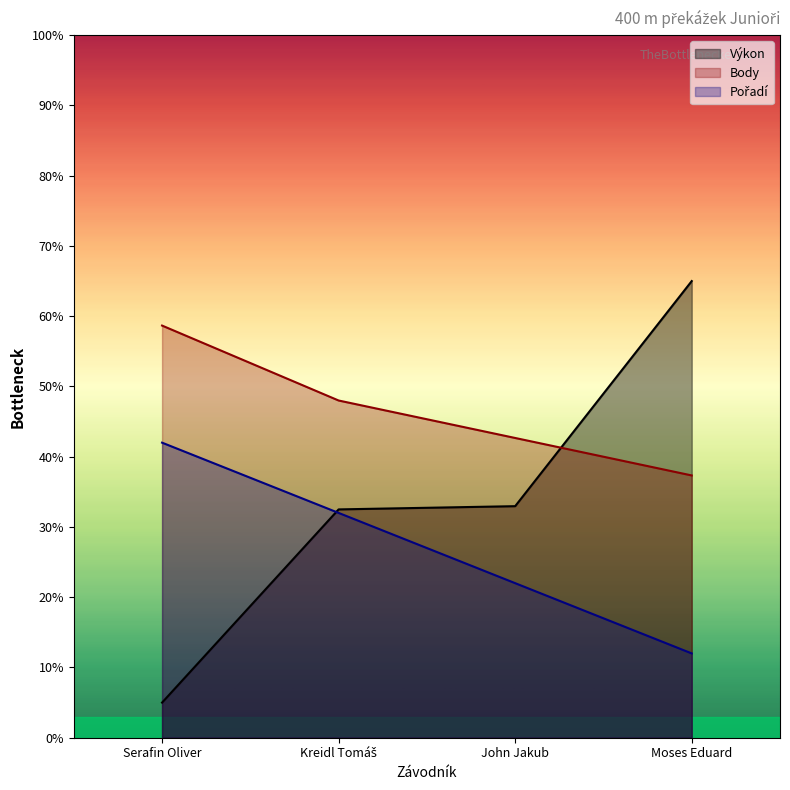

True or false: Body and Pořadí cross at least once.

False